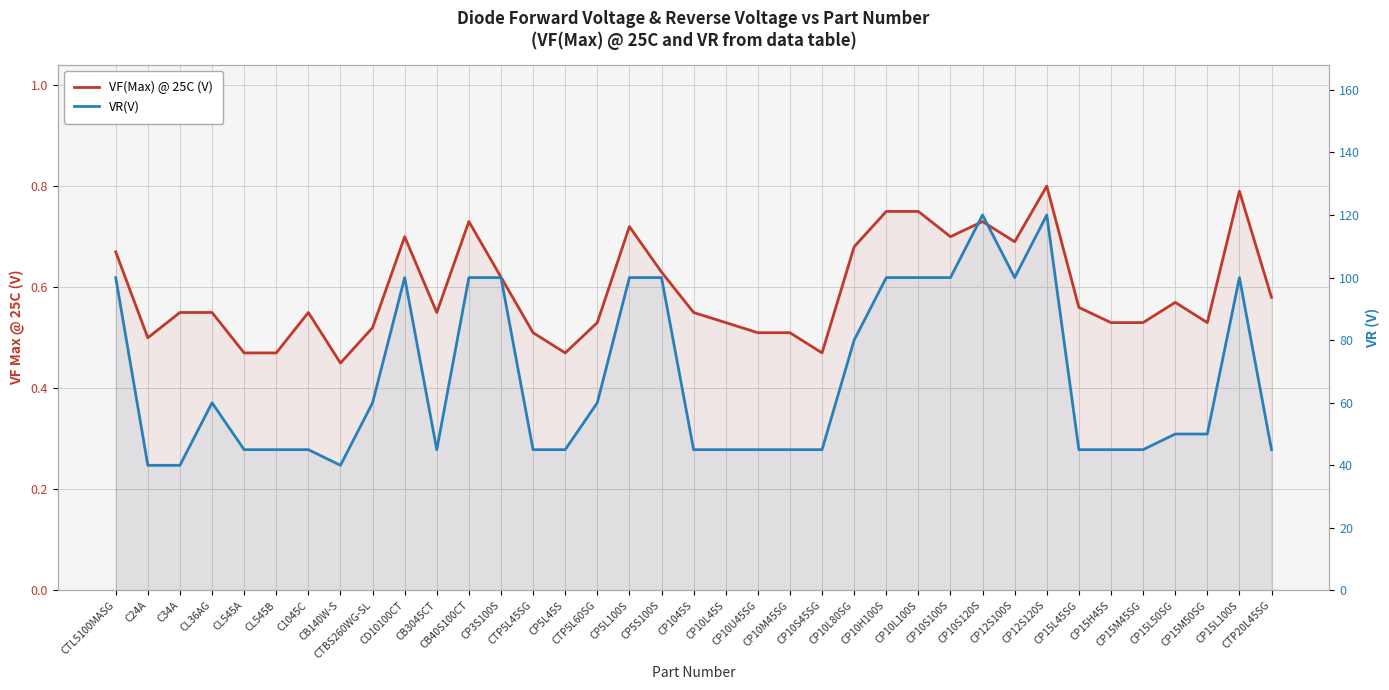

What is the sum of all VR(V) values?

2495.0